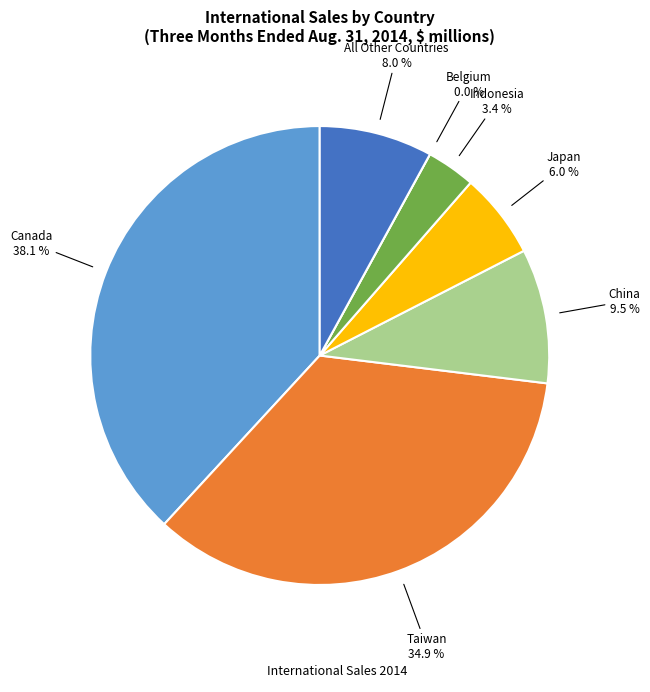

Which category has the smallest portion of the pie?

Belgium